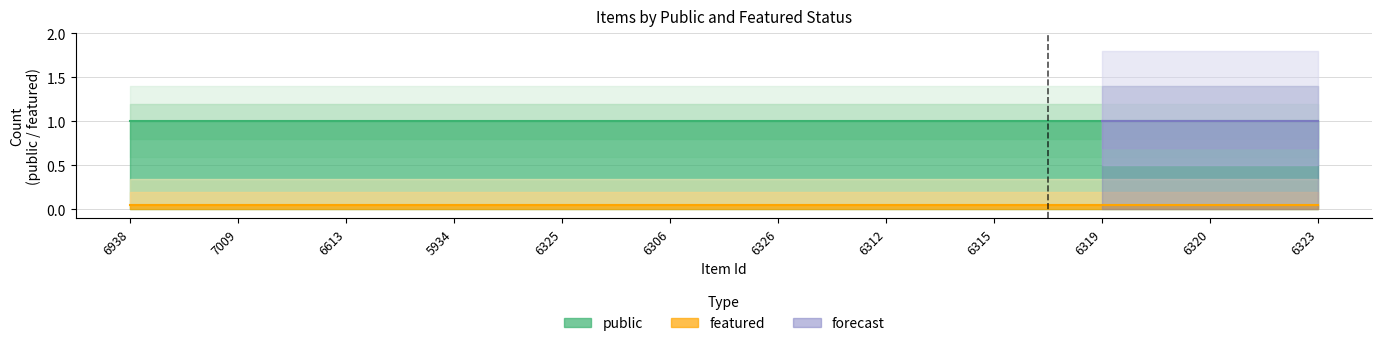

True or false: public has more than 0 interior local peaks.

False